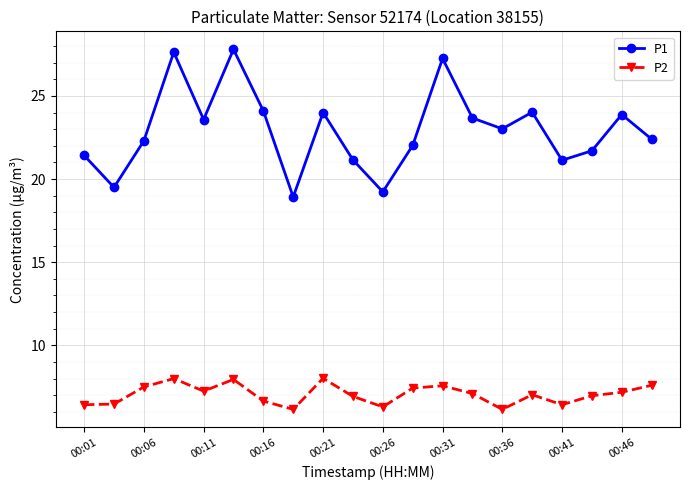

True or false: P2 has more than 0 points higher than both neighbors.

True